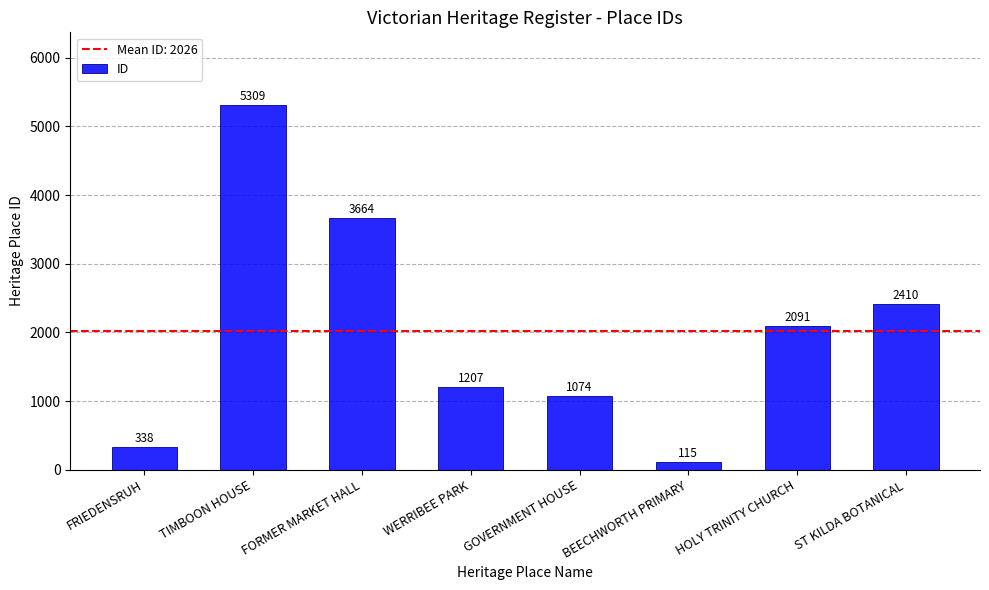

Which category has the lowest value across all series?

BEECHWORTH PRIMARY